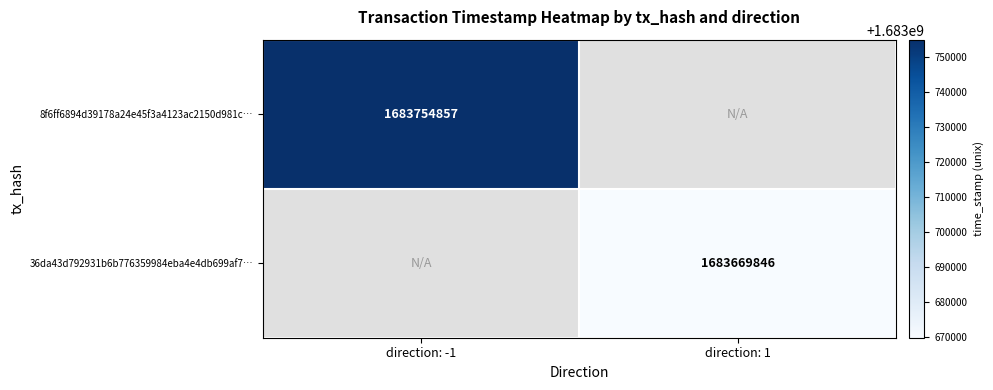

How many series are shown in this chart?

2